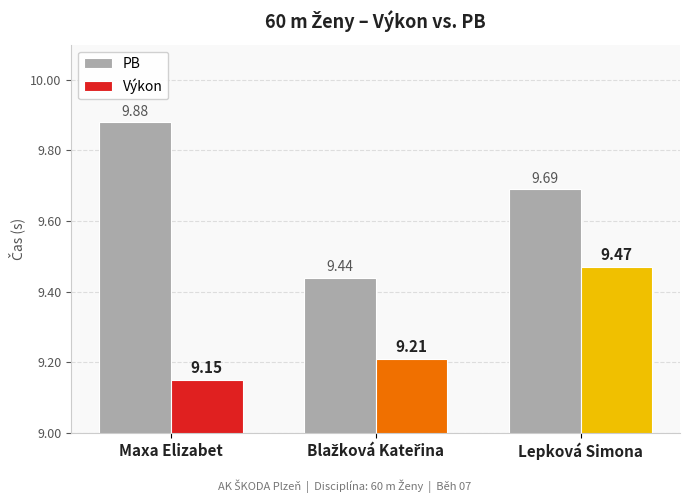

Which series has the largest total across all categories?

PB